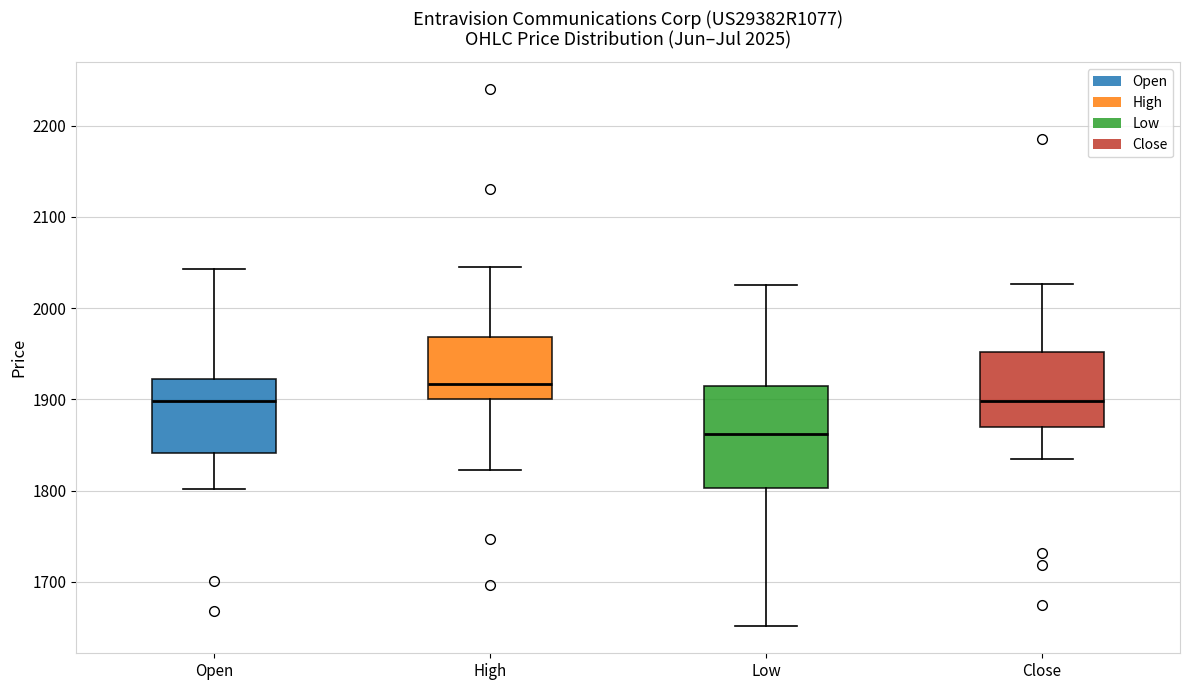

Which box is the tallest, from its lower edge to its upper edge?

Low